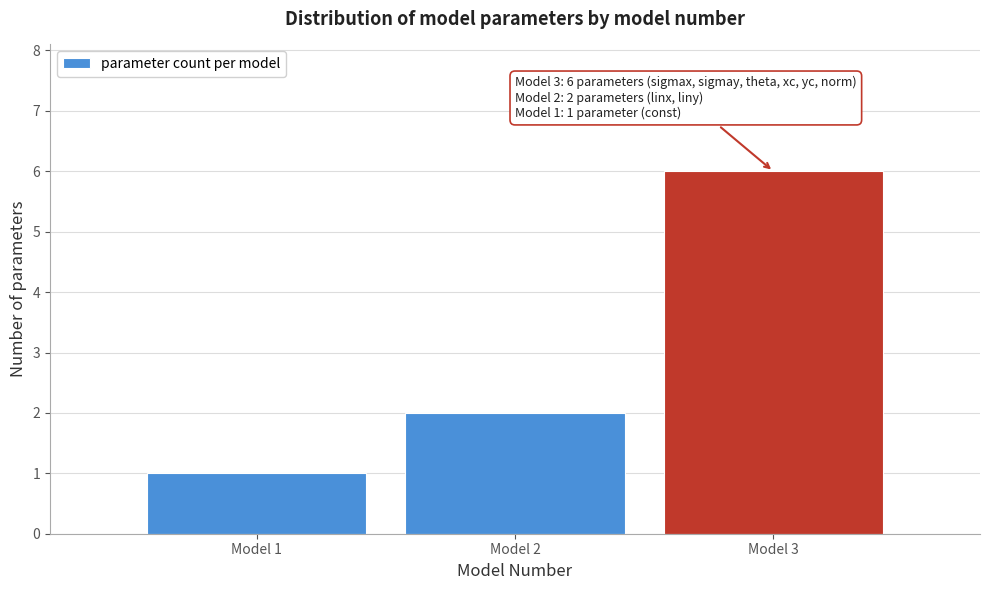

Reading left to right, what are all the values shown in this chart?

Model 1=1	Model 2=2	Model 3=6